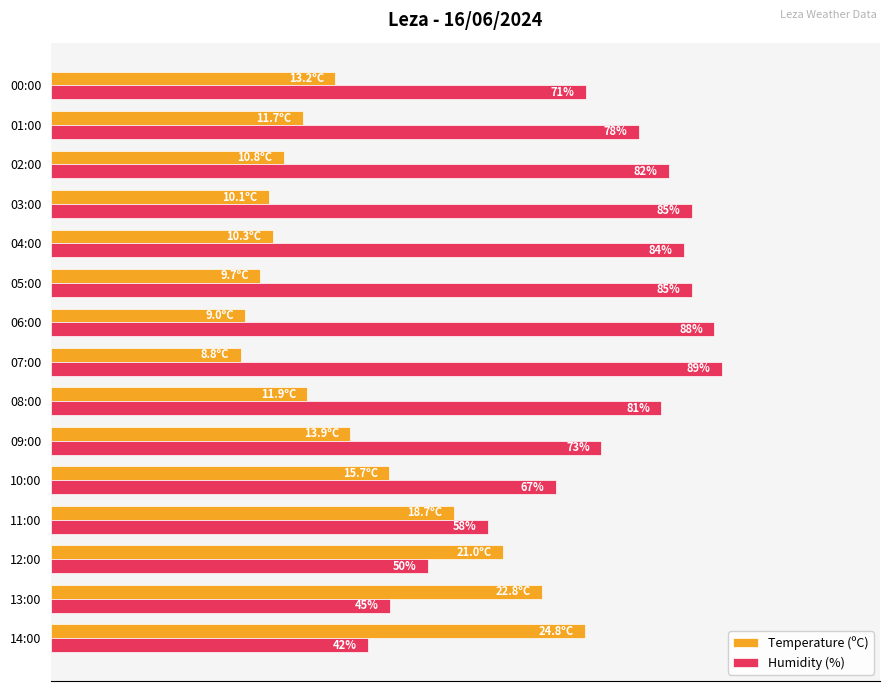

At which label is Humidity (%) closest to 65?

10:00